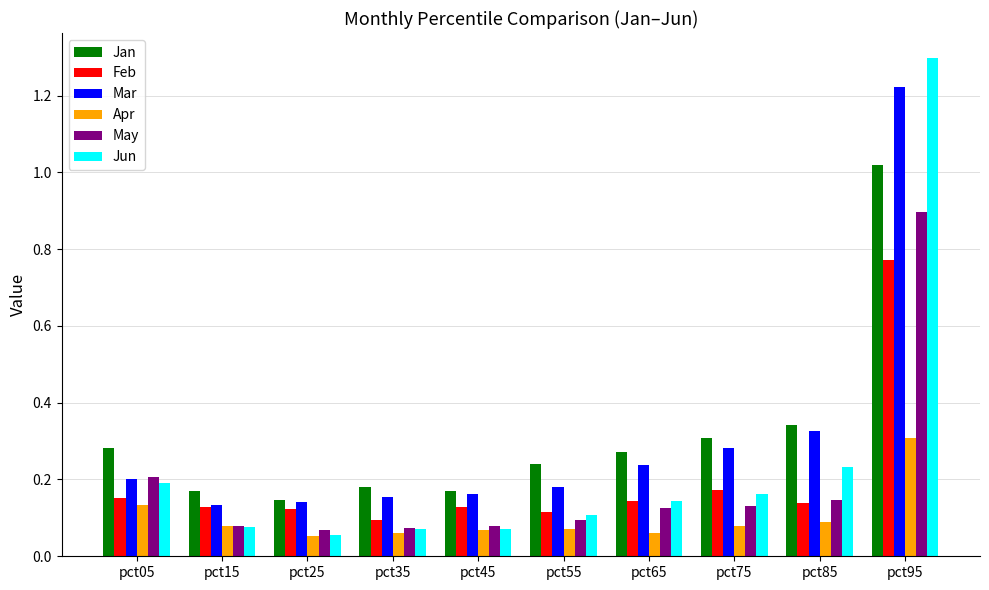

Between pct15 and pct55, which series saw the biggest shift?

Jan